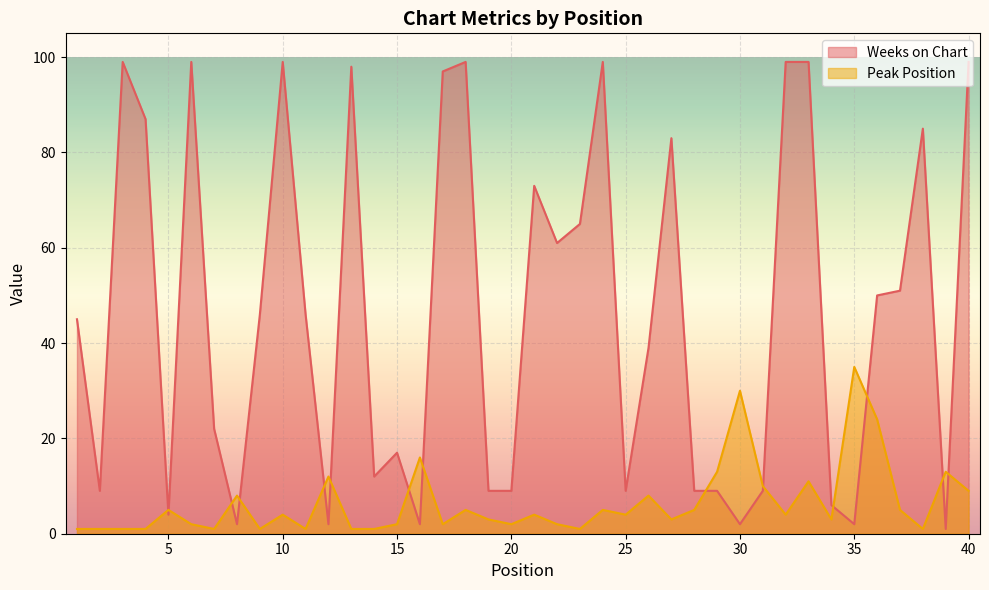

What are all the series names shown in the legend?

Weeks on Chart, Peak Position